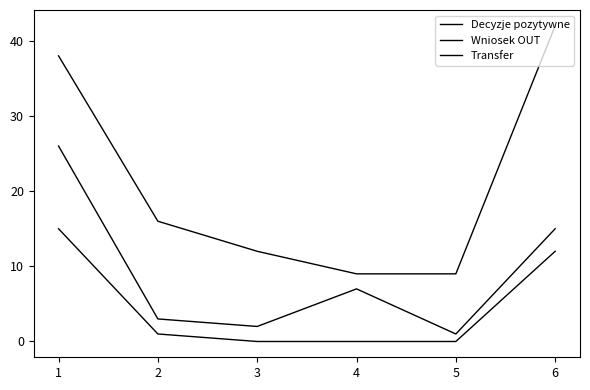

The Decyzje pozytywne series shows 25 at 5. True or false?

False